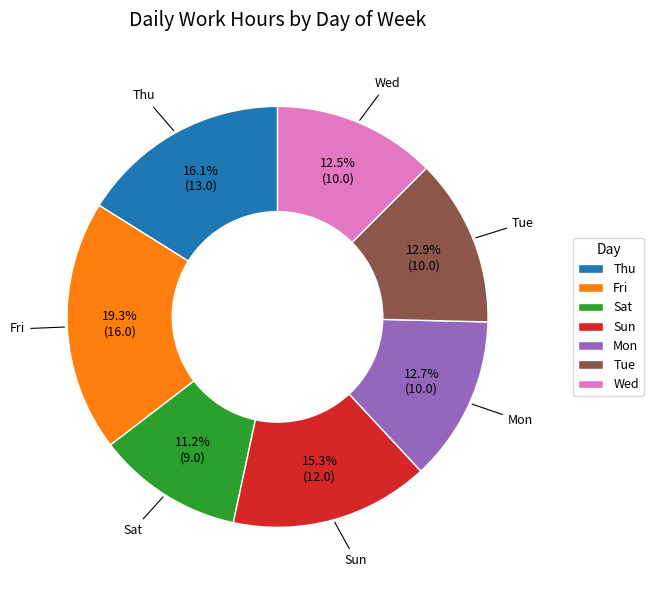

The Thu slice represents 5% of the pie. True or false?

False